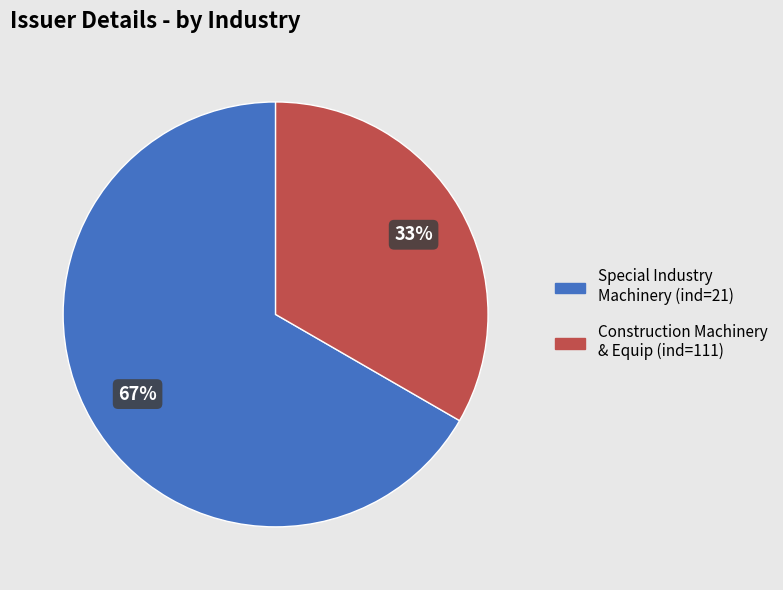

Which slice is the largest?

Special Industry Machinery (ind=21)